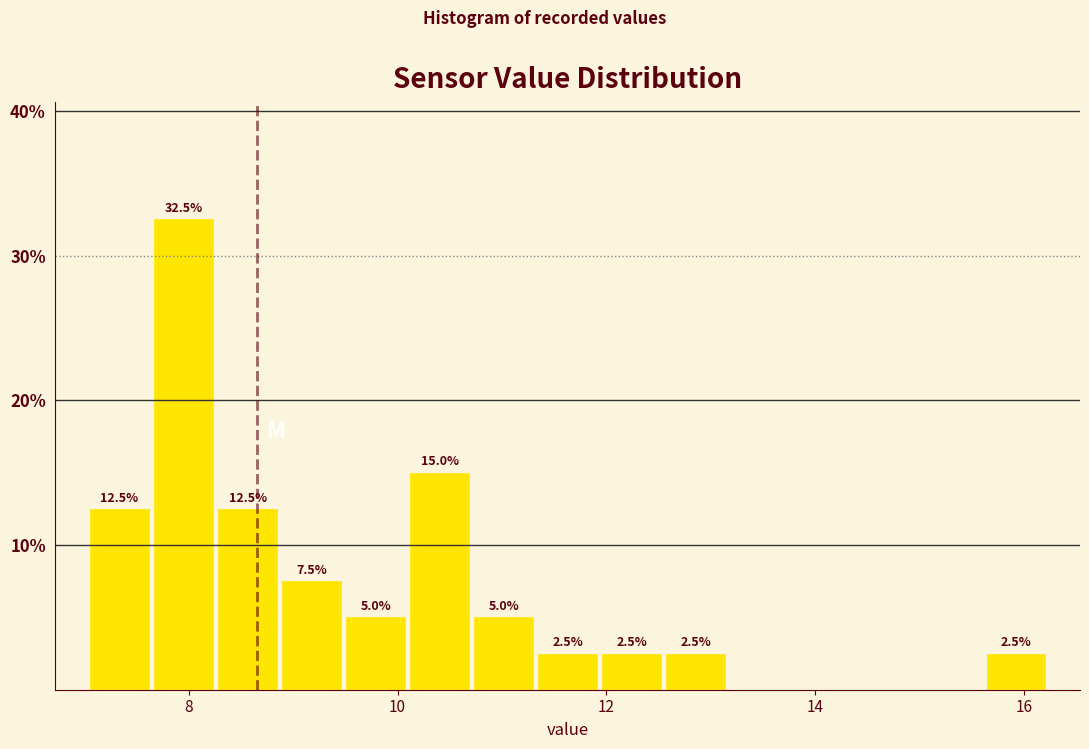

Around what value on the x-axis is the tallest bar? Give the approximate position of its centre, as read against the axis.

8.0